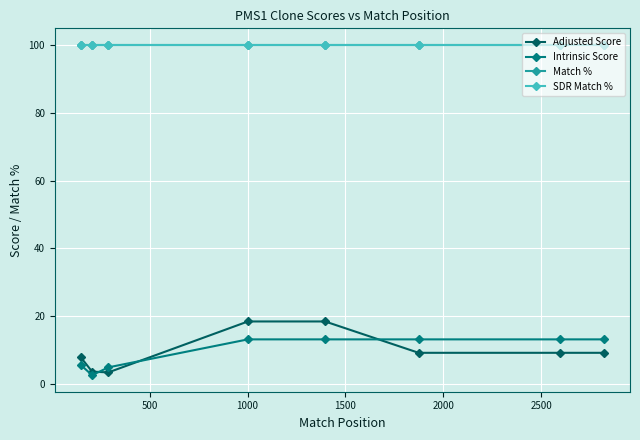

Rank the series by their maximum value, from lowest to highest.

Intrinsic Score, Adjusted Score, Match %, SDR Match %